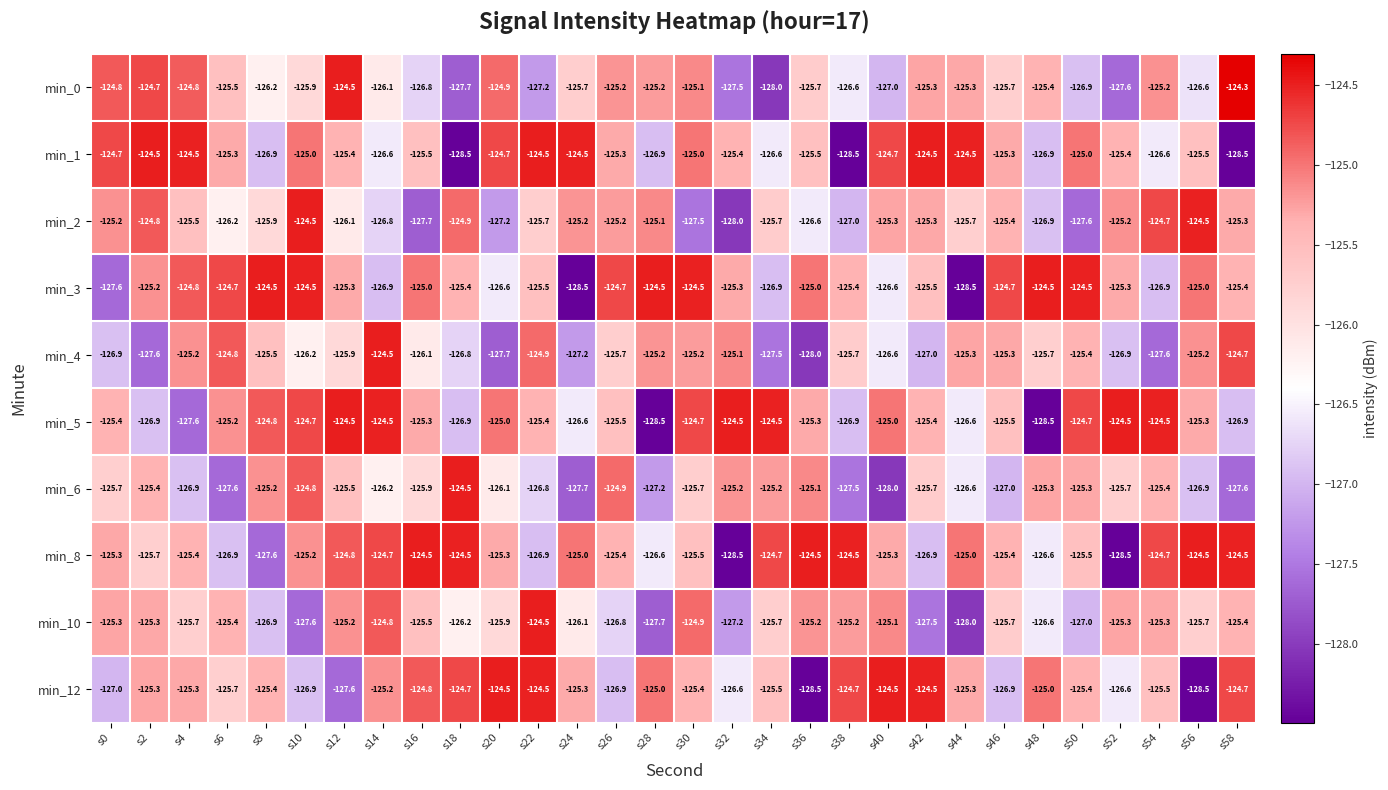

What is the difference between the highest and lowest values at s32?

4.0